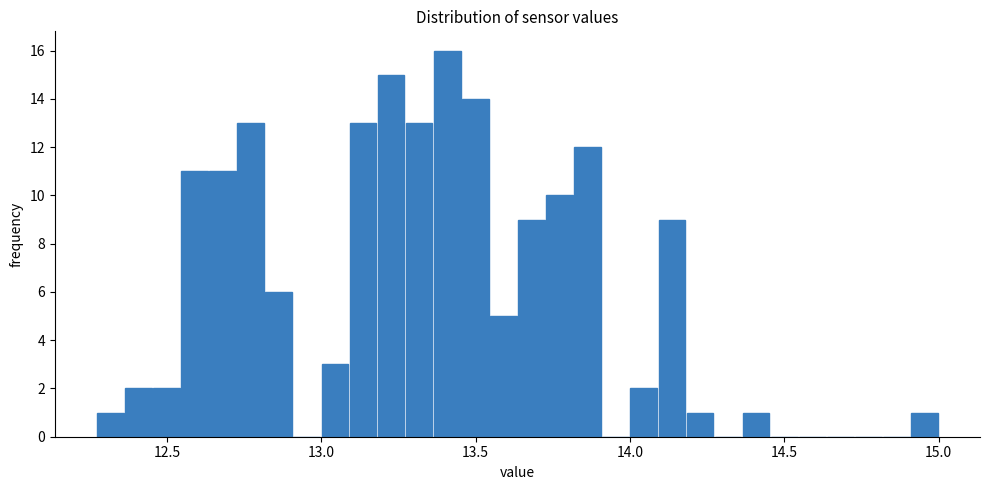

Read against the x-axis, roughly where is the centre of the tallest bar?

13.40